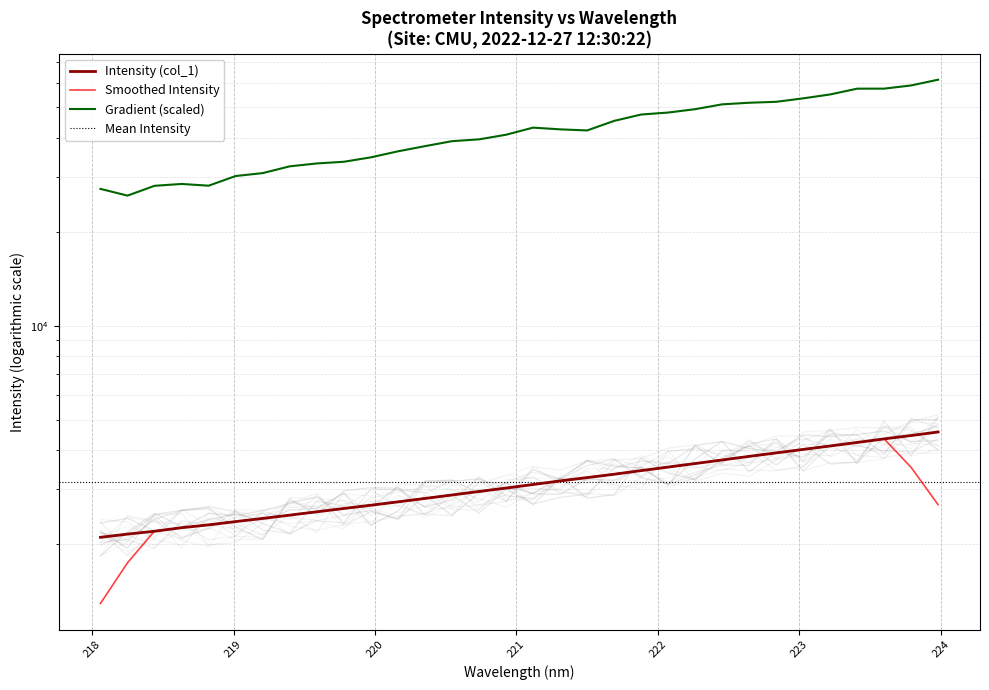

Rank the categories by value from lowest to highest.

218.0596, 218.2508, 218.442, 218.6332, 218.8244, 219.0156, 219.2067, 219.3979, 219.589, 219.7801, 219.9712, 220.1623, 220.3533, 220.5444, 220.7354, 220.9264, 221.1174, 221.3083, 221.4993, 221.6902, 221.8812, 222.0721, 222.263, 222.4538, 222.6447, 222.8355, 223.0264, 223.2172, 223.408, 223.5987, 223.7895, 223.9802